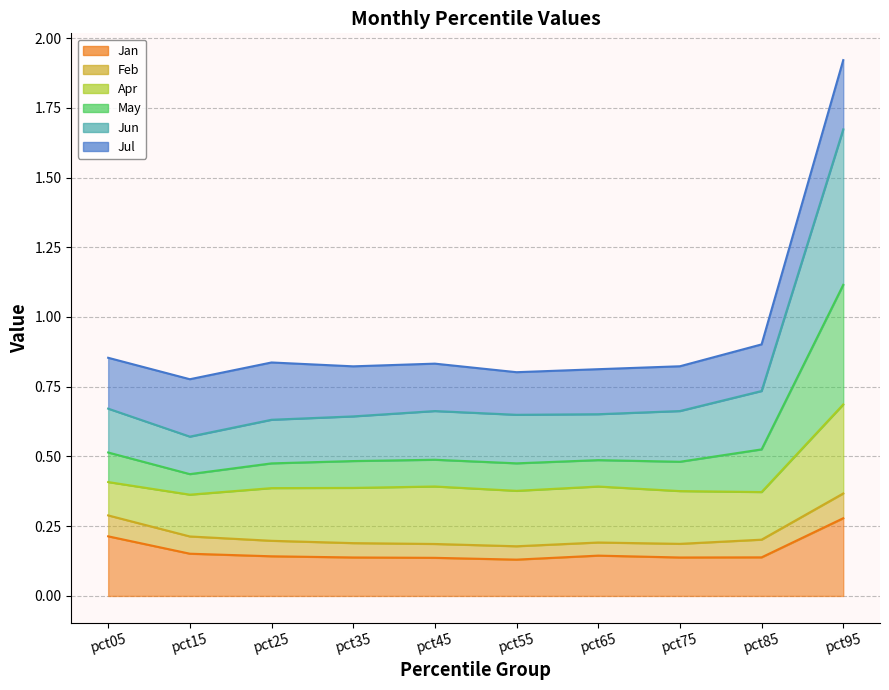

What is the sum of all Jan values?

1.6